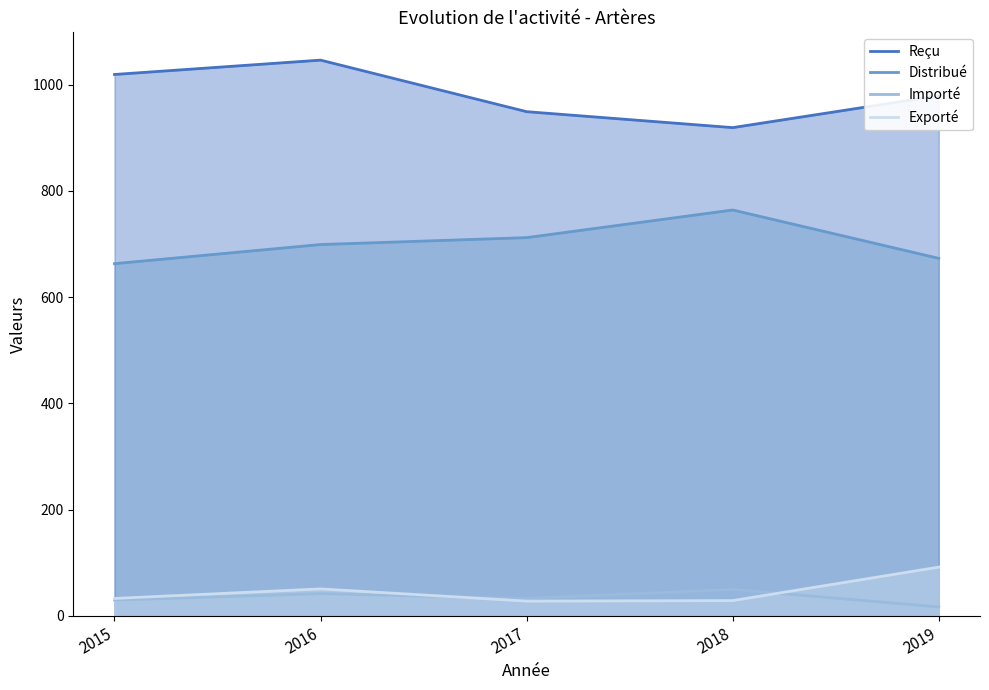

What is the spread (max minus min) of values at 2017?

921